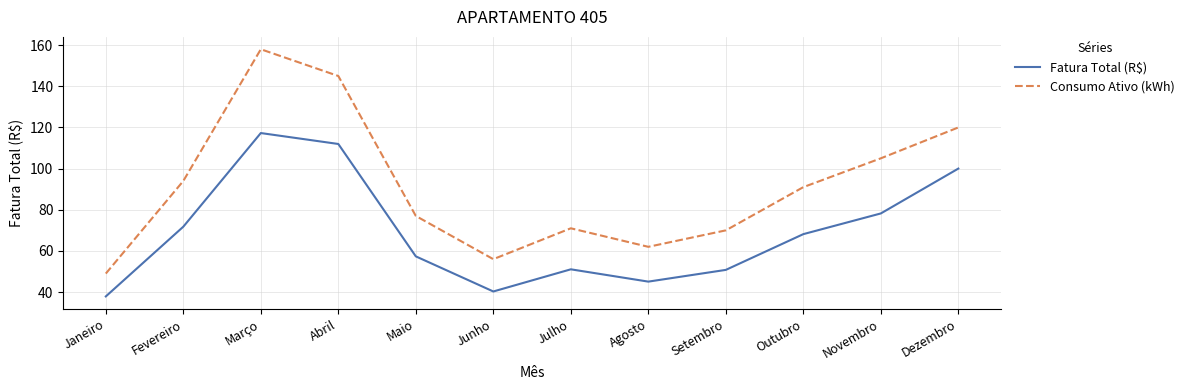

Rank the series at Fevereiro from highest to lowest value.

Consumo Ativo (kWh), Fatura Total (R$)